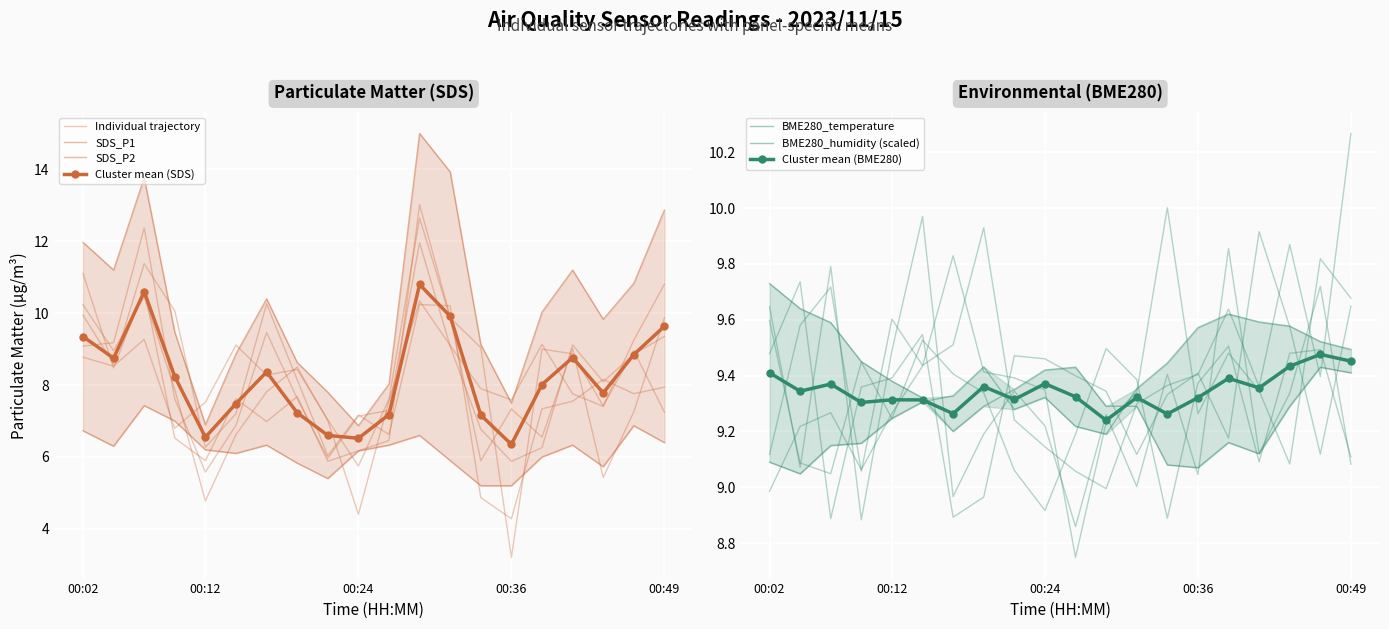

Which series has the widest spread of values?

SDS_P1